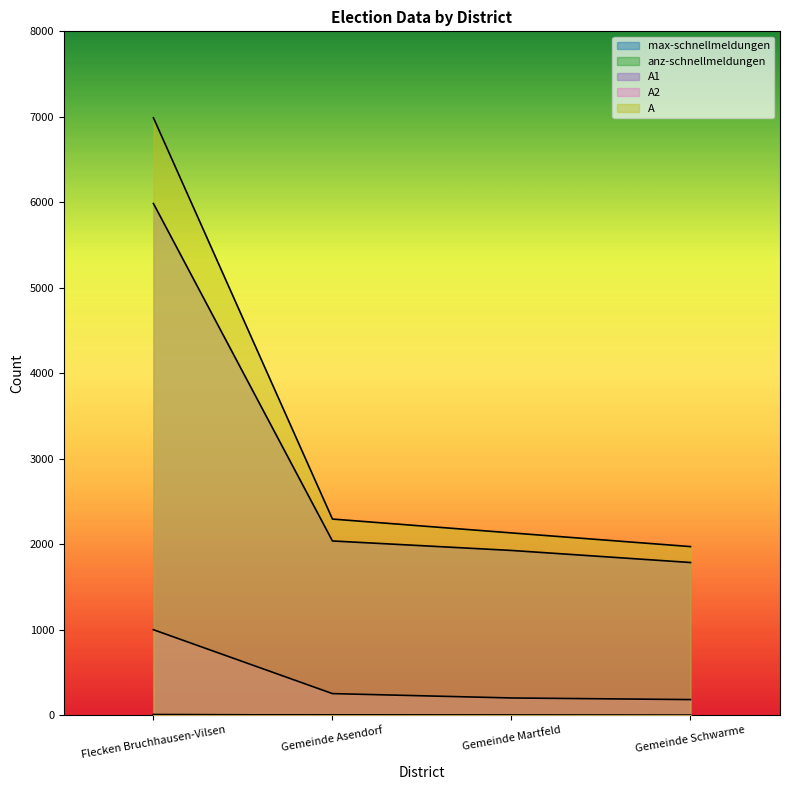

What is the approximate value of max-schnellmeldungen at Gemeinde Martfeld?

4